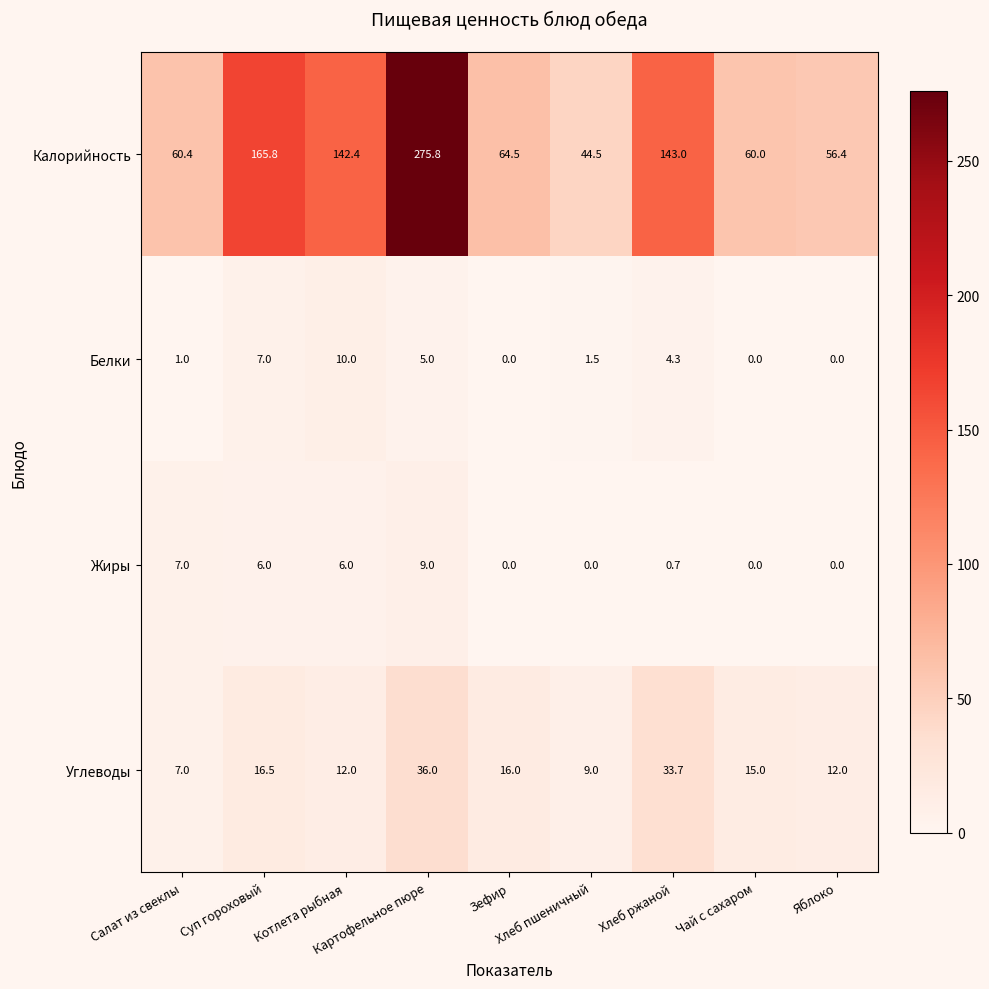

What is the maximum value shown in the chart?

275.8